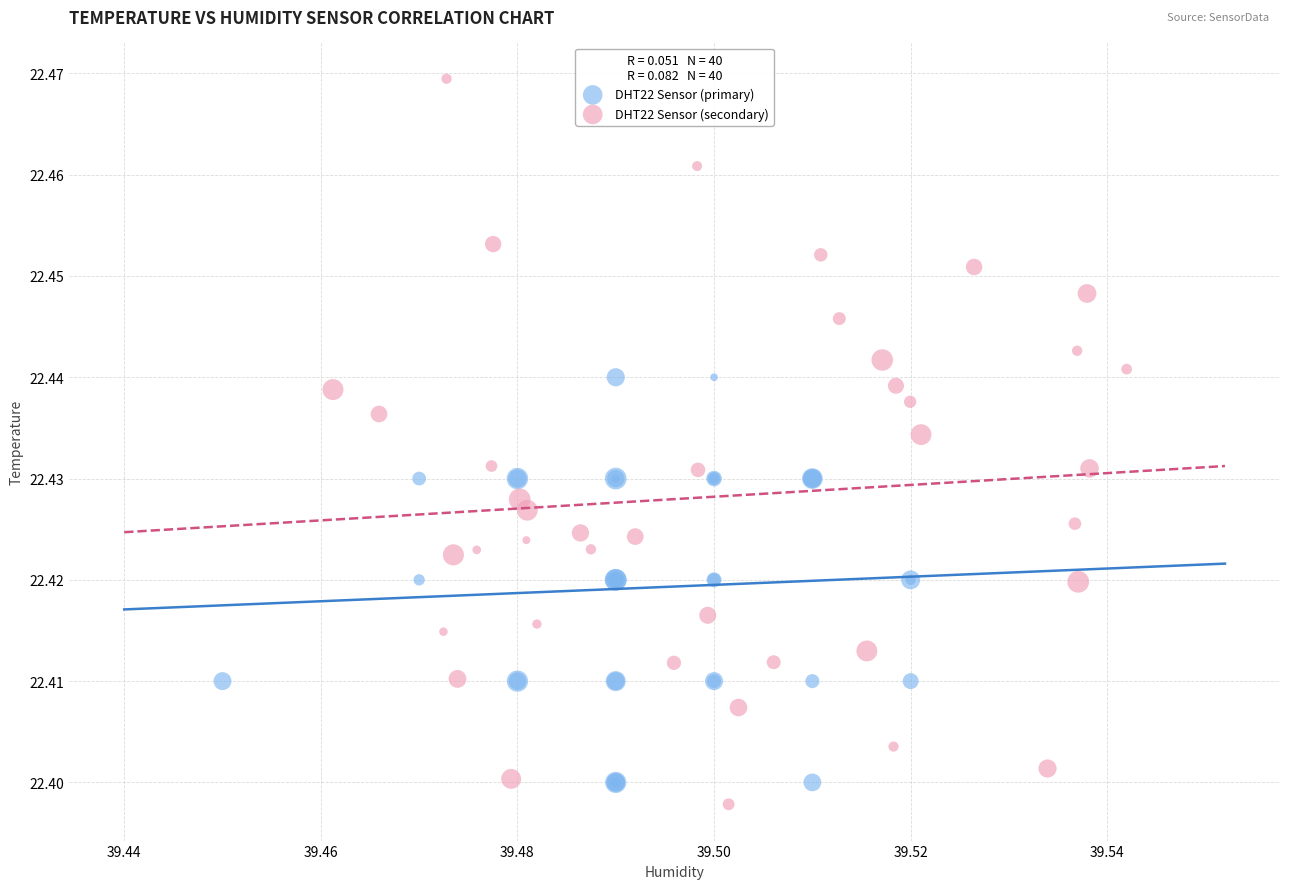

Which series contains the highest Y value?

DHT22 Sensor (secondary)